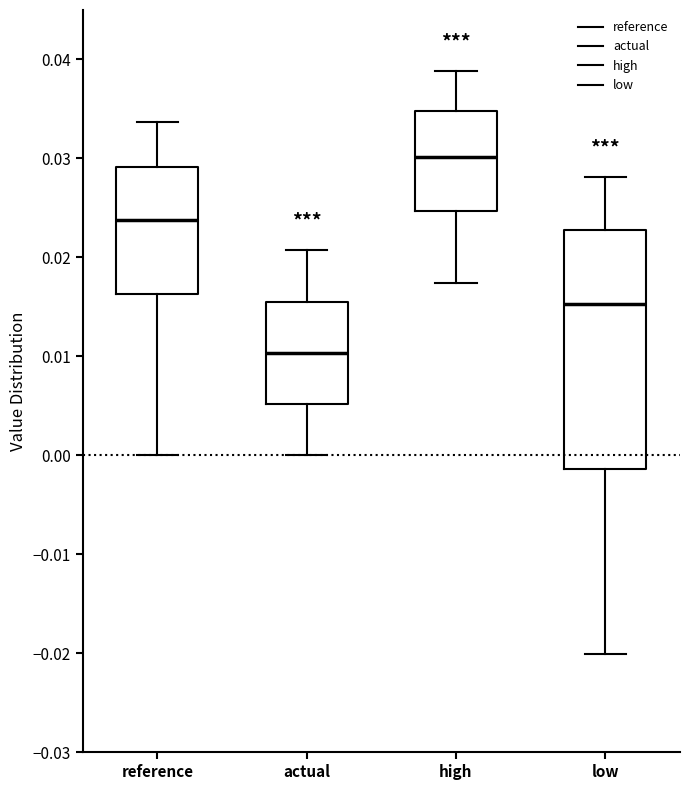

Which box is the tallest, from its lower edge to its upper edge?

low